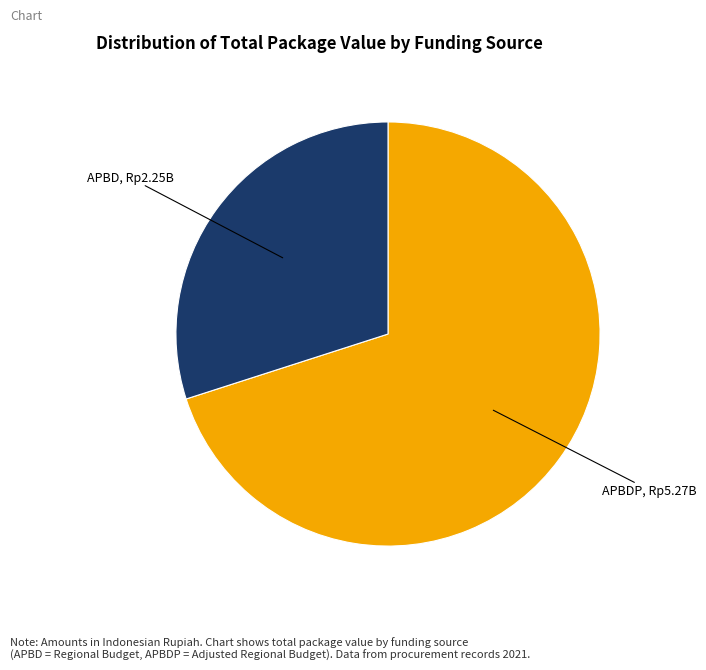

How many slices are in this pie chart?

2